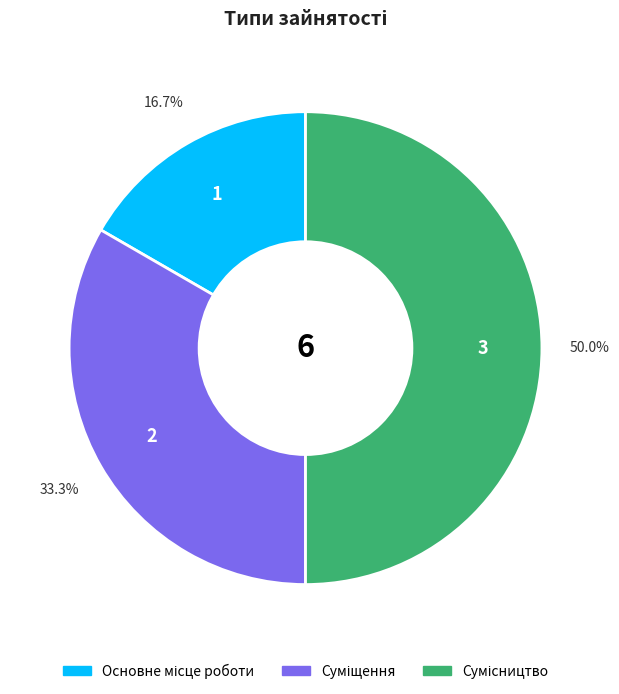

Is it true that Основне місце роботи is 17% of the pie?

True